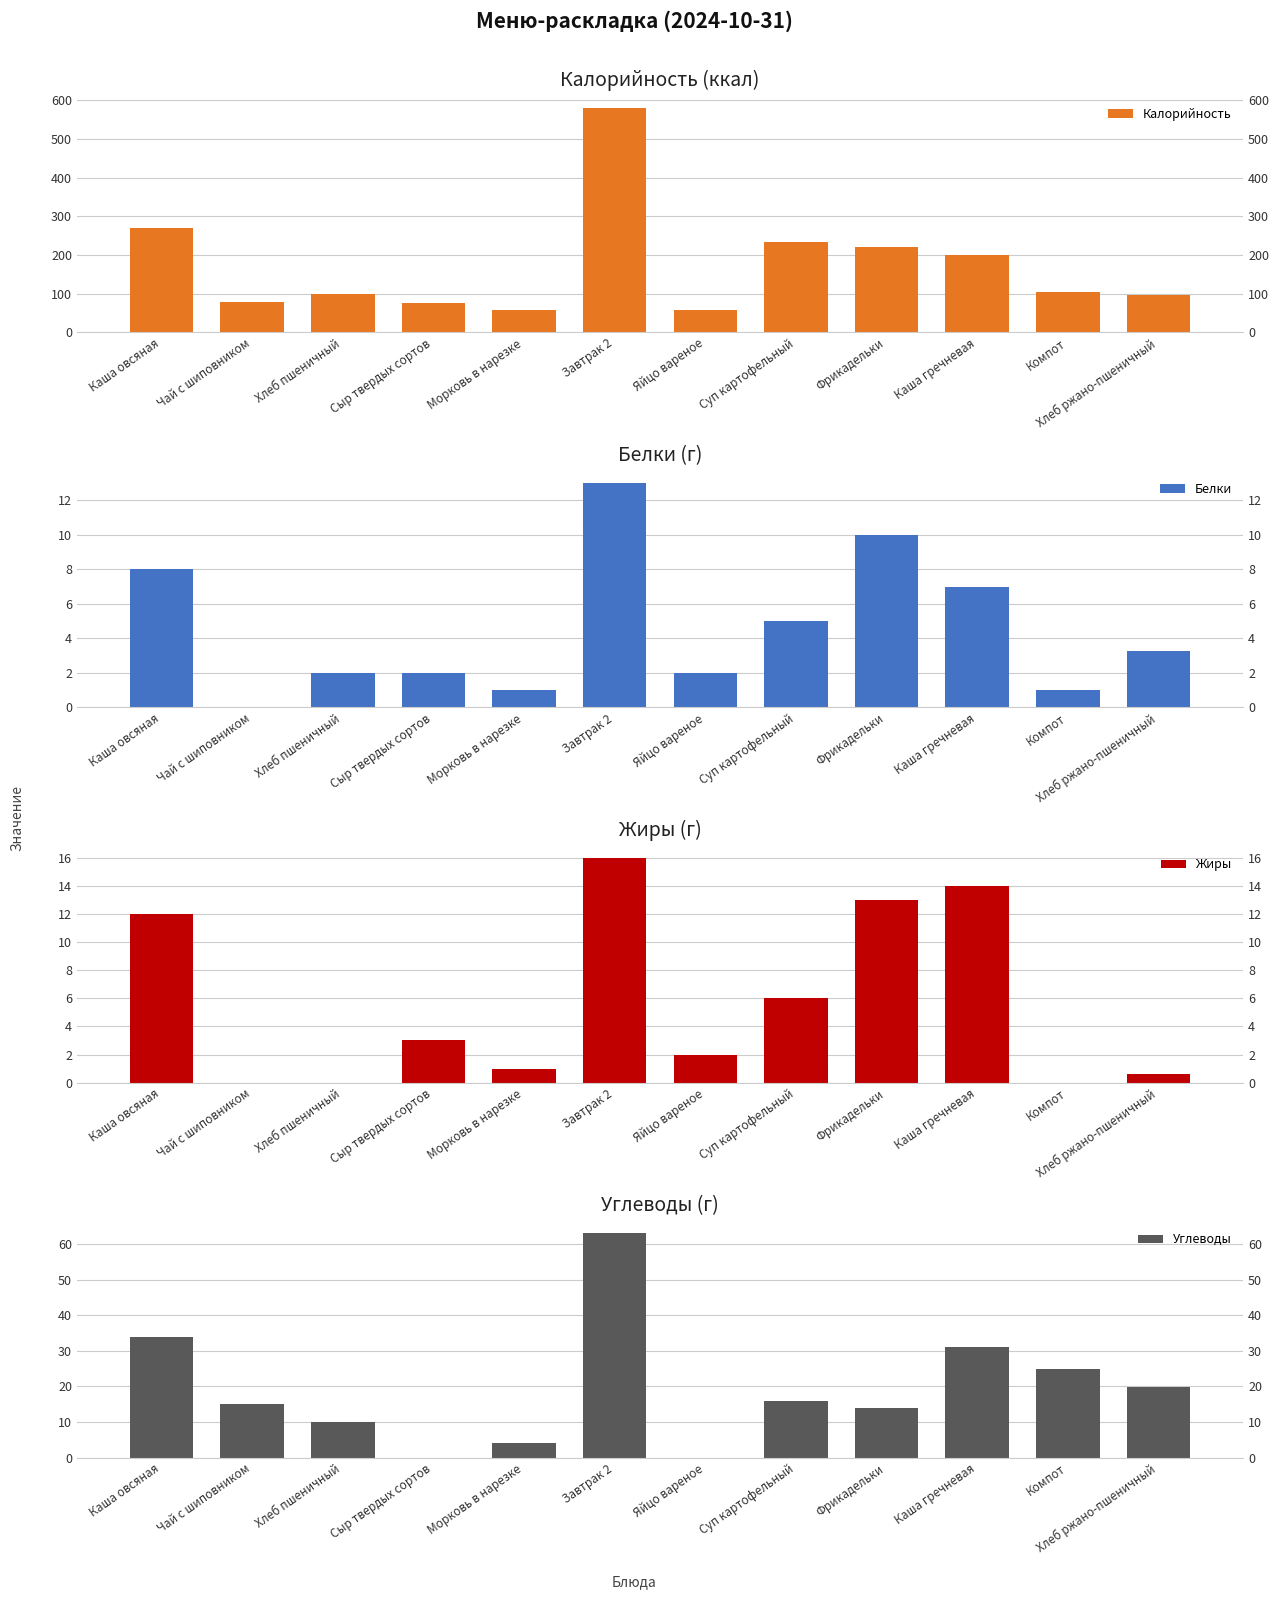

At which label is Углеводы closest to 31?

Каша гречневая